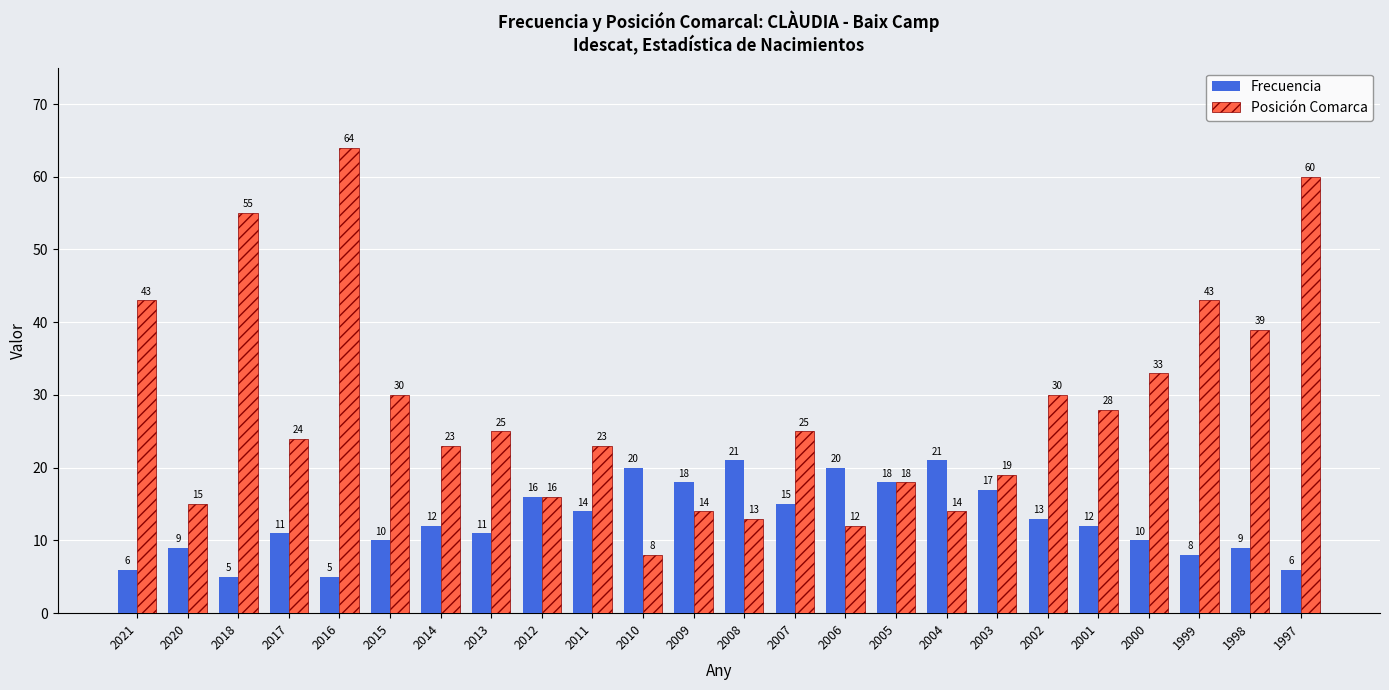

What is the value of the Frecuencia bar at the 15th from the left?

20